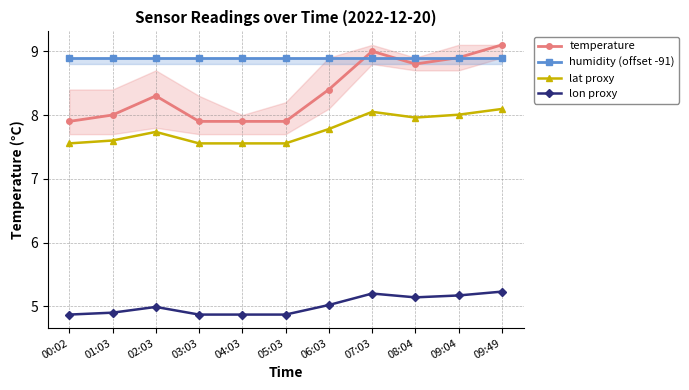

Which category has the highest value in the lon proxy series?

09:49